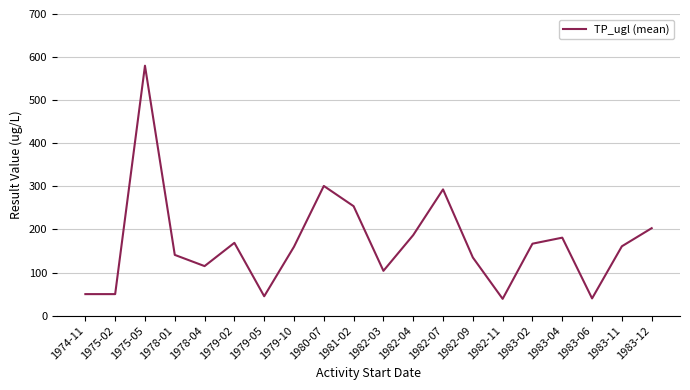

What is the change in value from 1975-05 to 1982-03?

-476